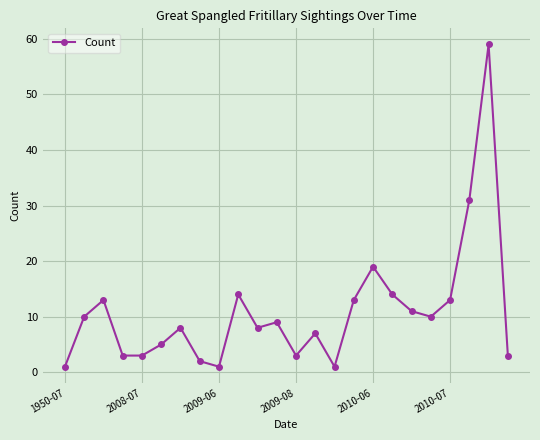

How many series are shown in this chart?

1